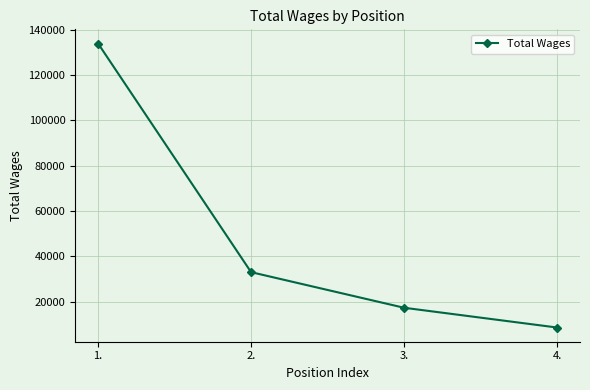

How many lines are shown in the chart?

1